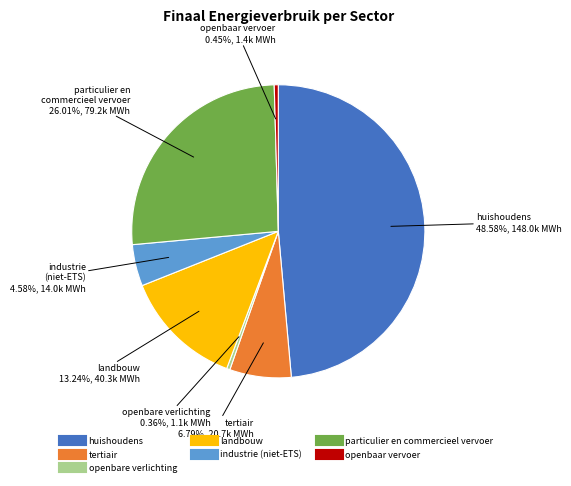

Which has a higher value, tertiair or particulier en commercieel vervoer?

particulier en commercieel vervoer